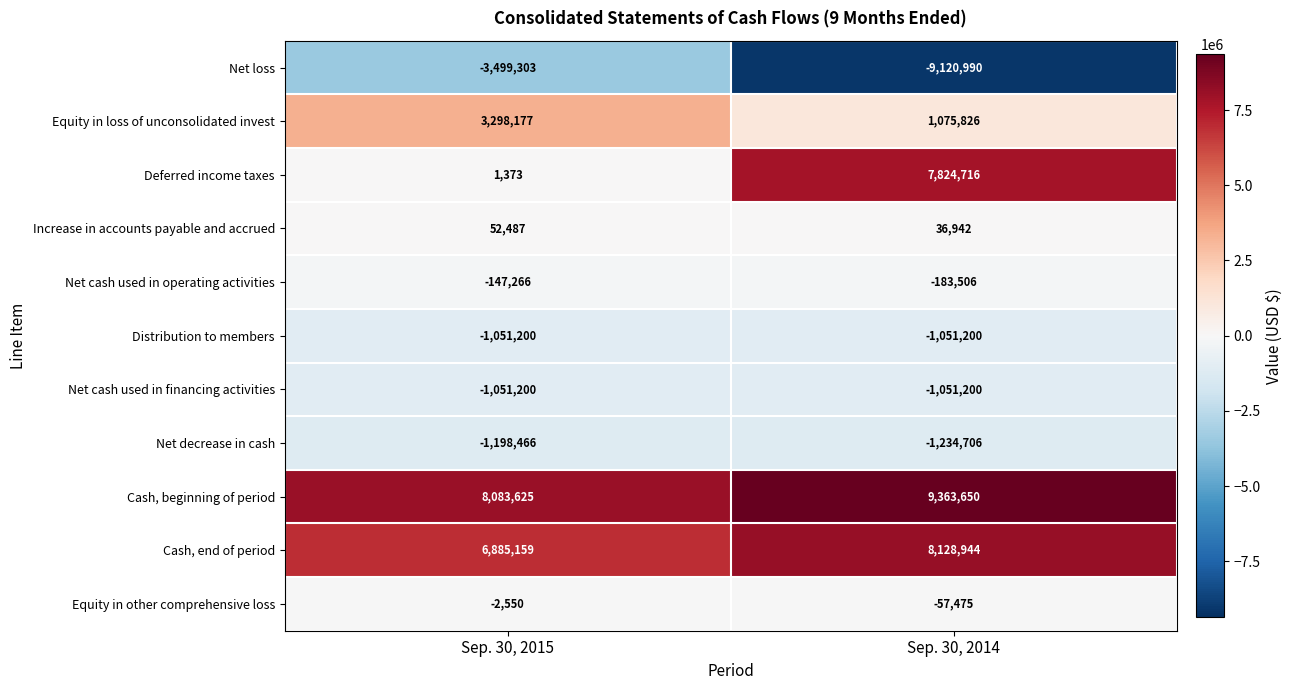

At which label is Cash, end of period closest to 7507051?

Sep. 30, 2015